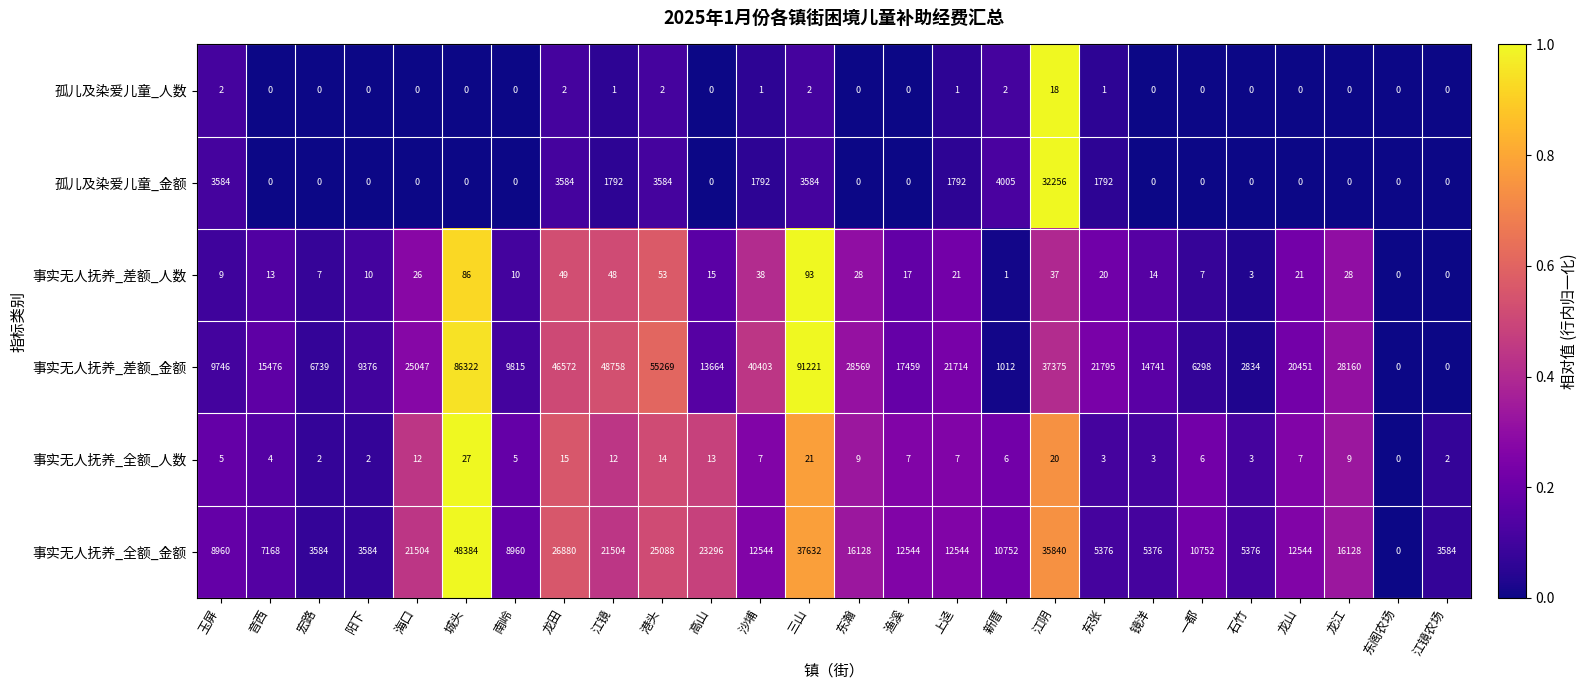

Which series has the largest total across all categories?

事实无人抚养_差额_金额